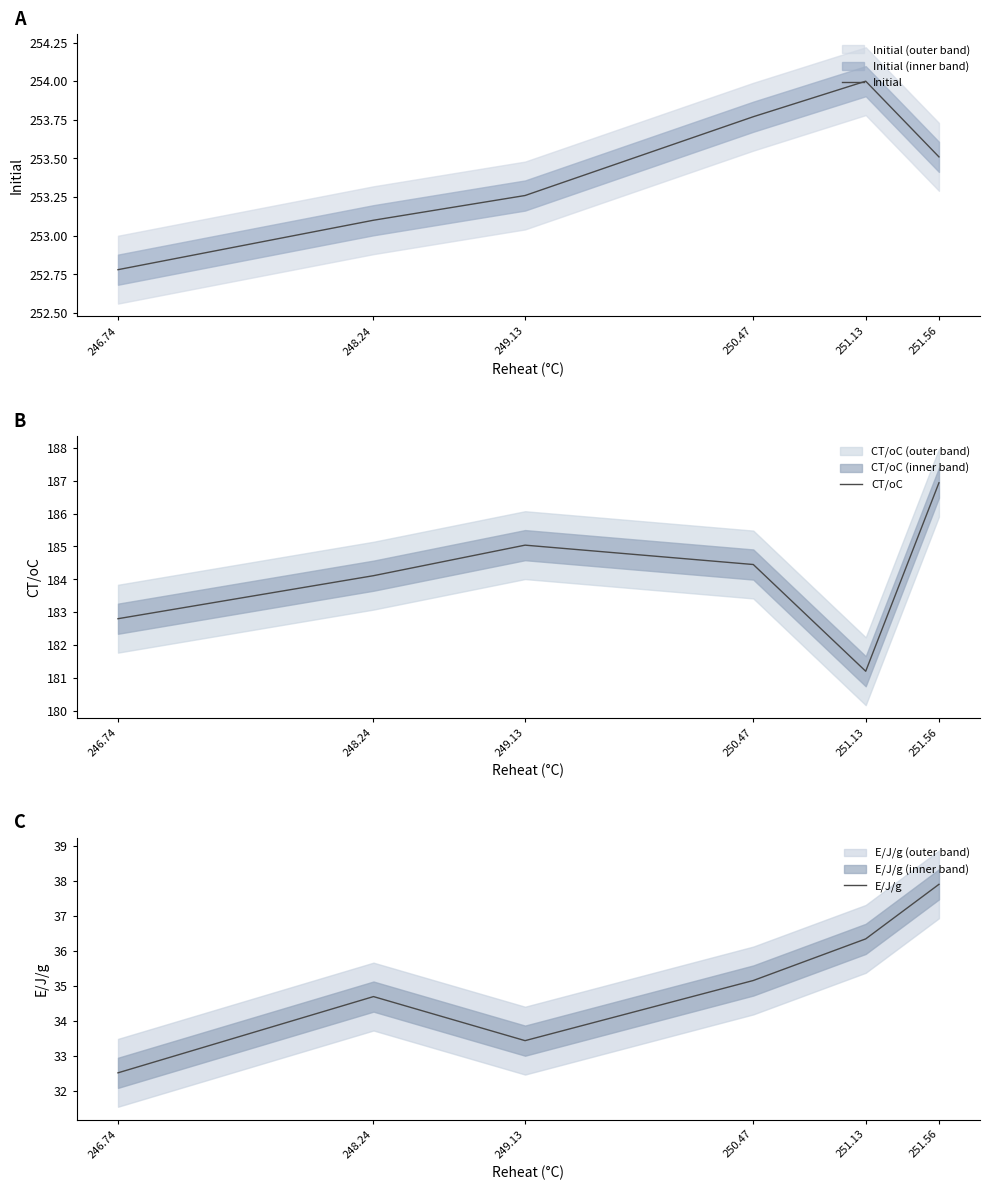

What is the difference between the maximum and minimum values in the CT/oC series?

5.7